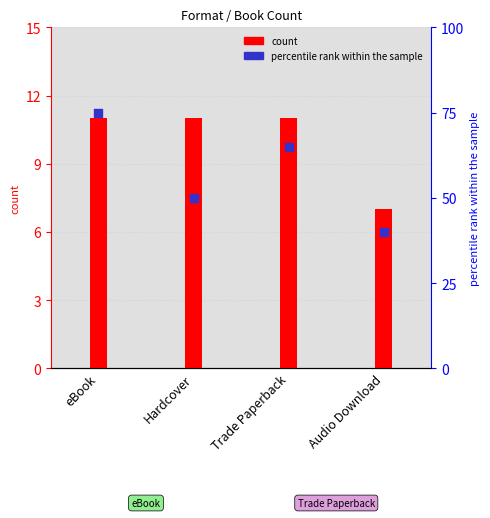

At which category is the sum across all series the highest?

eBook